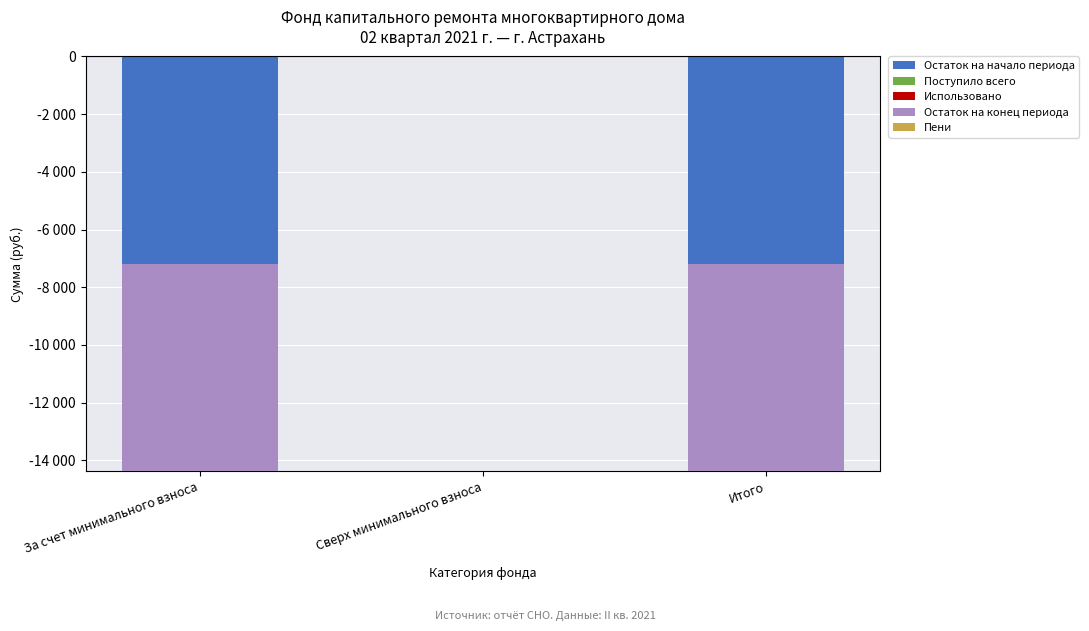

What is the label of the 3rd bar from the right?

За счет минимального взноса